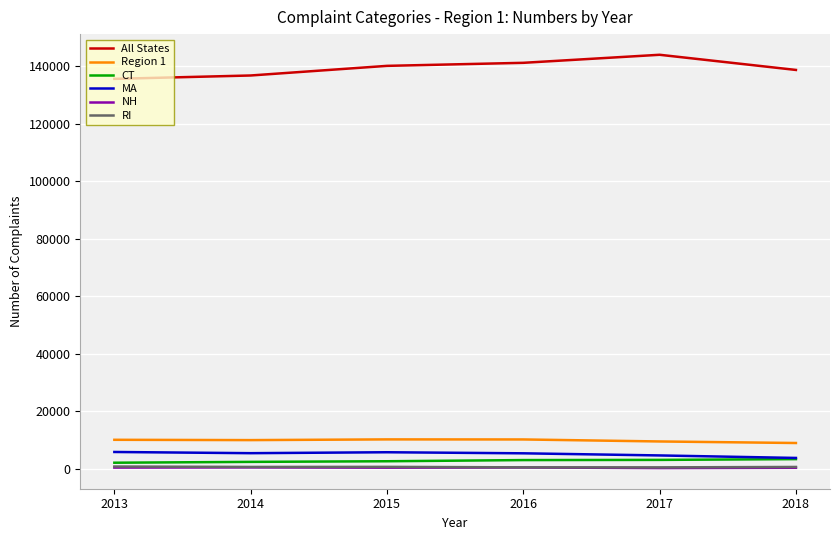

True or false: All States and Region 1 intersect in this chart.

False